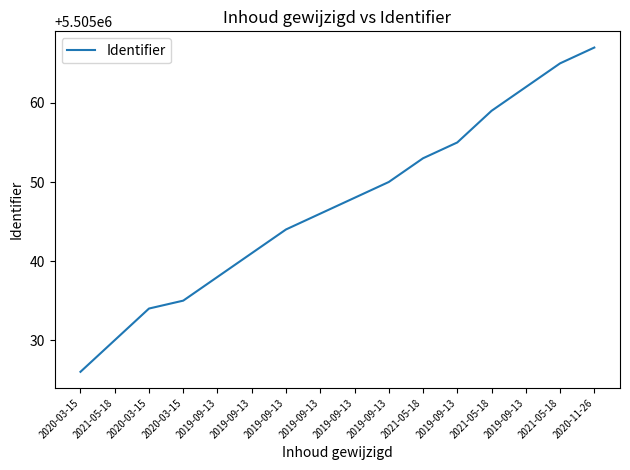

How many lines are shown in the chart?

1